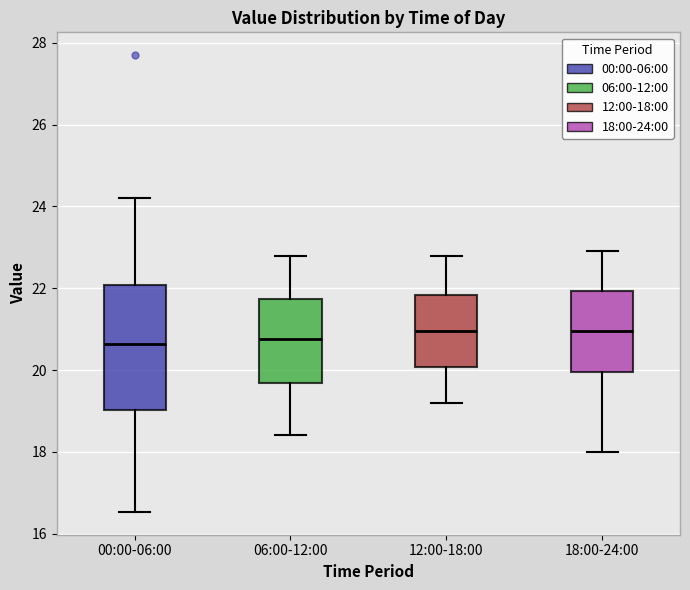

Which box is the tallest, from its lower edge to its upper edge?

00:00-06:00